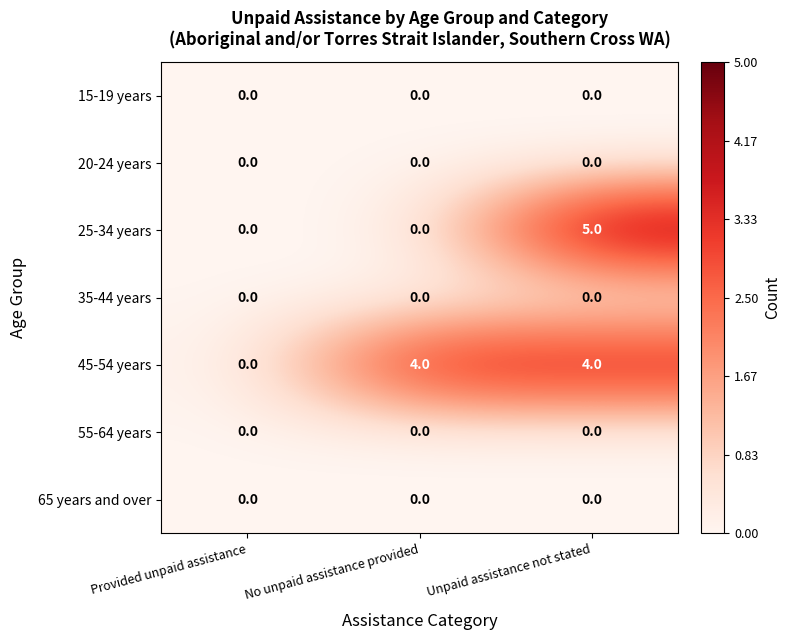

What is the total value across all series at Unpaid assistance not stated?

9